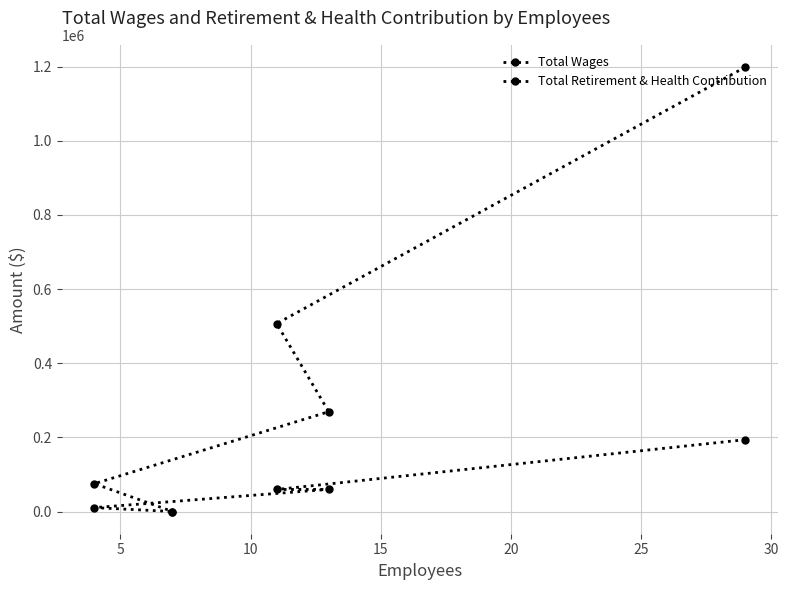

True or false: Total Retirement & Health Contribution has more than 0 interior local peaks.

True